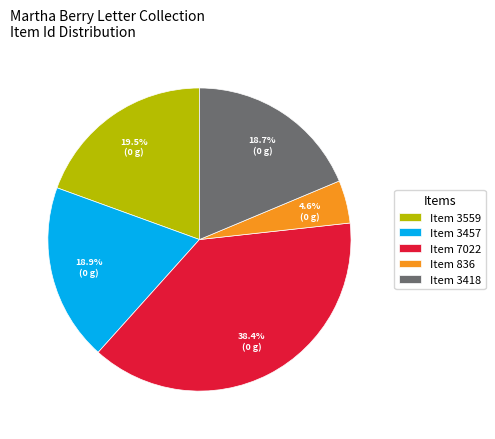

How many slices are in this pie chart?

5